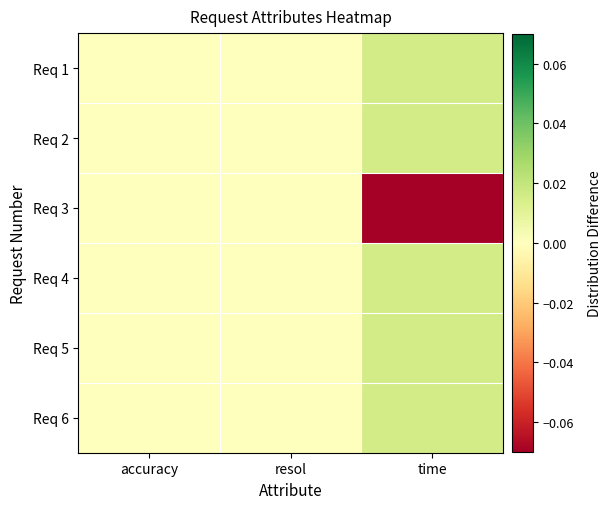

Rank the series at accuracy from lowest to highest value.

Req 1, Req 2, Req 3, Req 4, Req 5, Req 6